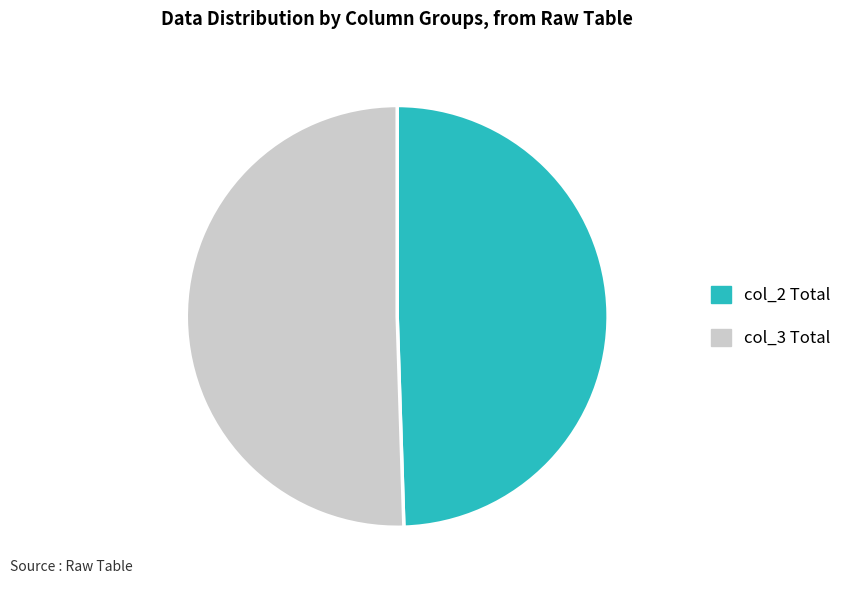

Is it true that col_2 Total is 49% of the pie?

True